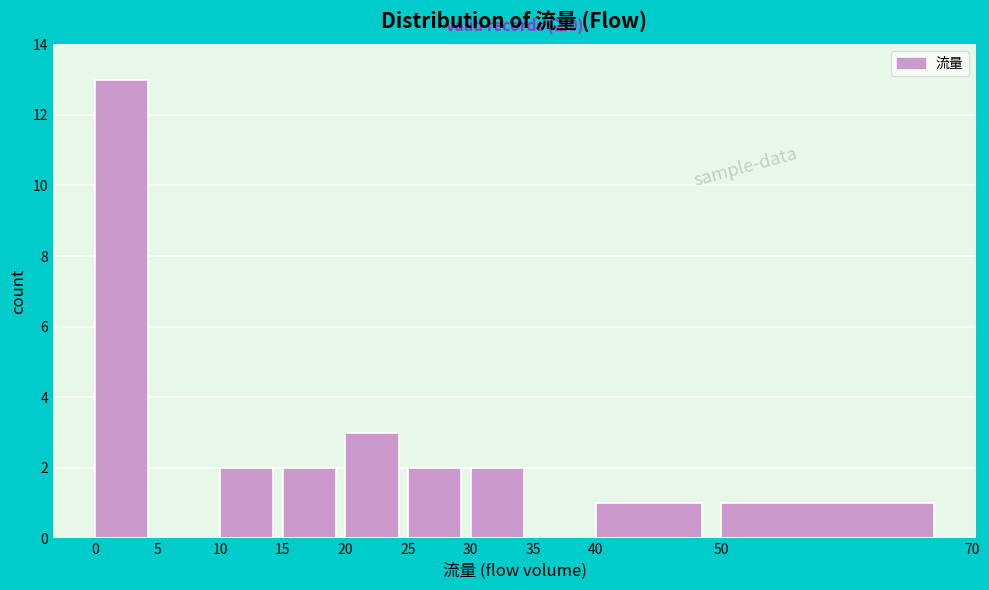

Over which range of the x-axis is the bar tallest?

0 to 5